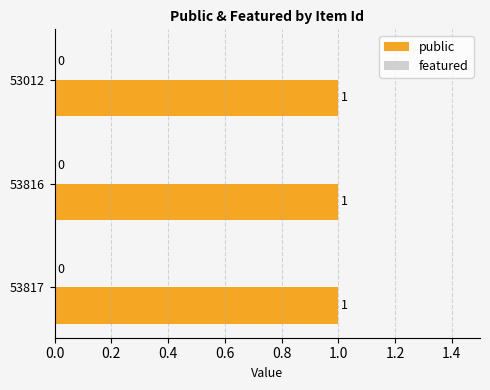

How many bars are there in total?

6